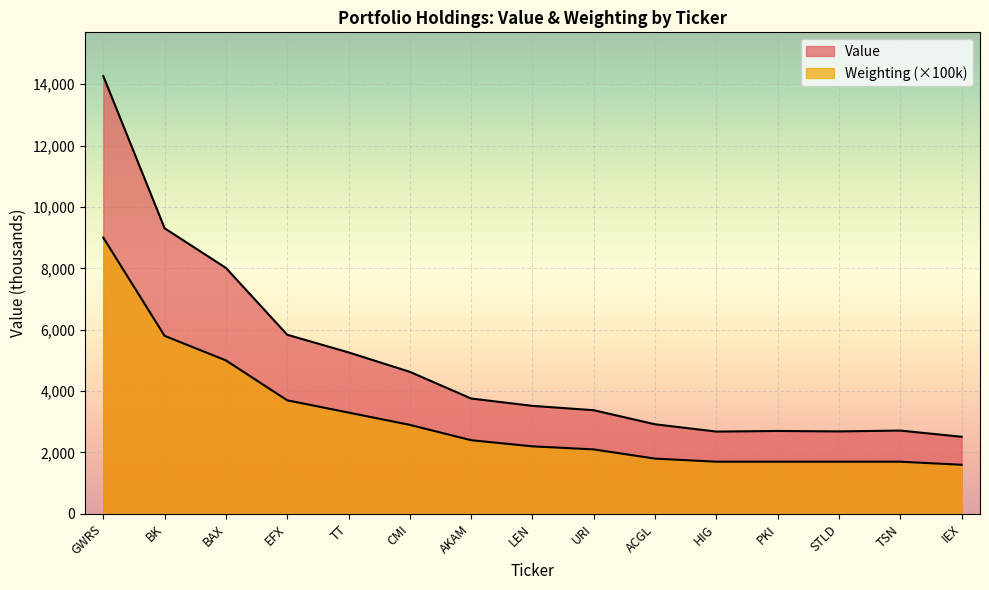

Reading left to right, list all the values displayed in this chart.

Value: GWRS=14263.0	BK=9305.0	BAX=8014.0	EFX=5836.0	TT=5261.0	CMI=4628.0	AKAM=3758.0	LEN=3519.0	URI=3377.0	ACGL=2919.0	HIG=2681.0	PKI=2701.0	STLD=2687.0	TSN=2714.0	IEX=2512.0
Weighting: GWRS=9000.0	BK=5800.0	BAX=5000.0	EFX=3700.0	TT=3300.0	CMI=2900.0	AKAM=2400.0	LEN=2200.0	URI=2100.0	ACGL=1800.0	HIG=1700.0	PKI=1700.0	STLD=1700.0	TSN=1700.0	IEX=1600.0